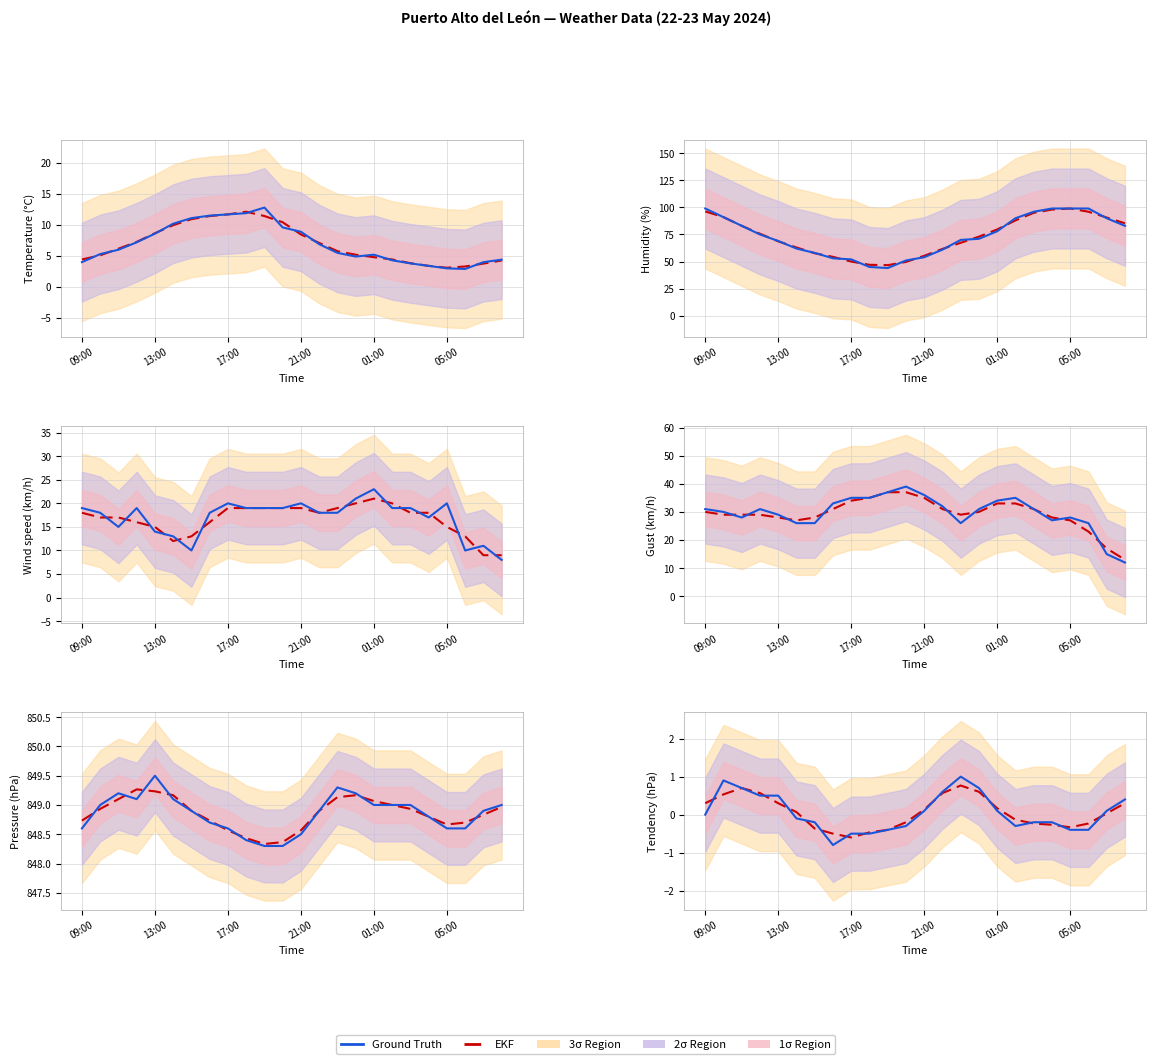

How many data points does each series have?

24